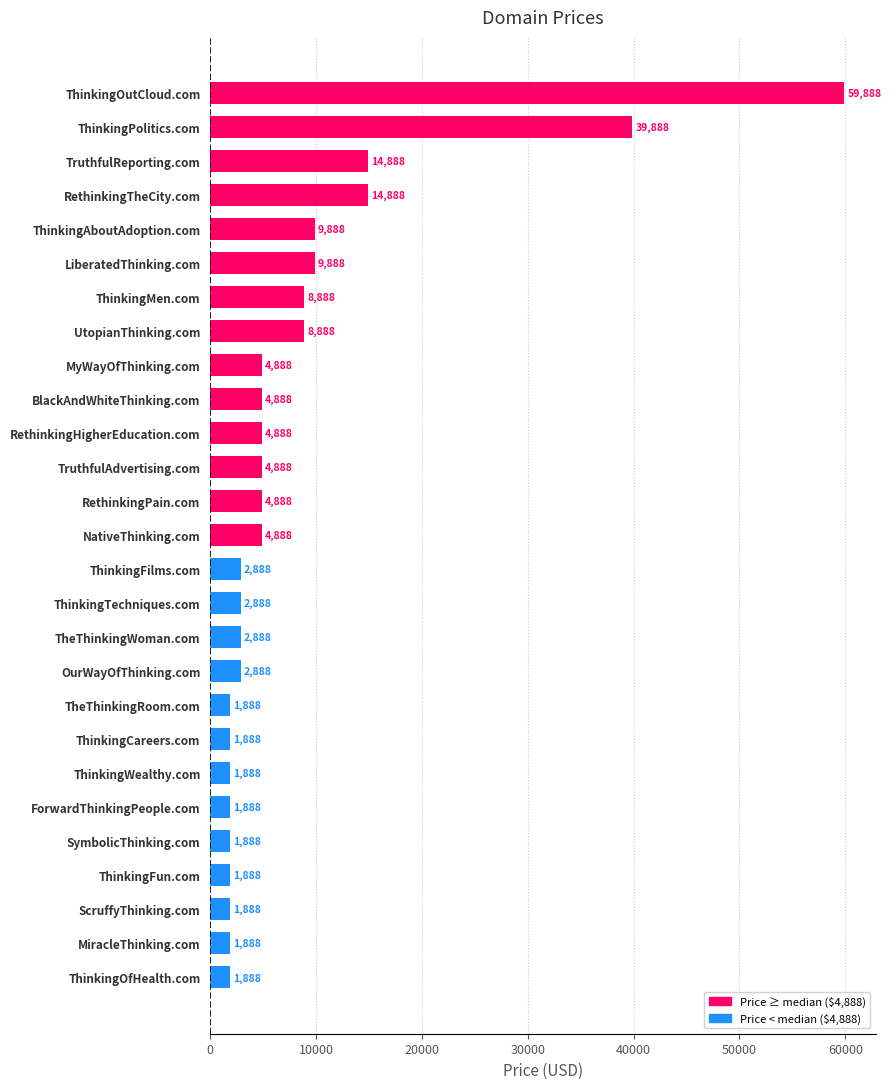

The value at LiberatedThinking.com is 9888. True or false?

True